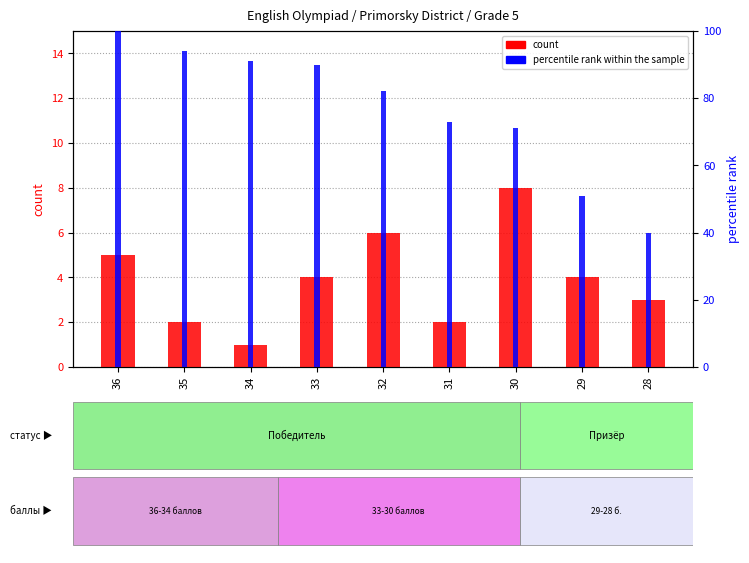

List the labels in order of count value, smallest first.

34, 35, 31, 28, 33, 29, 36, 32, 30